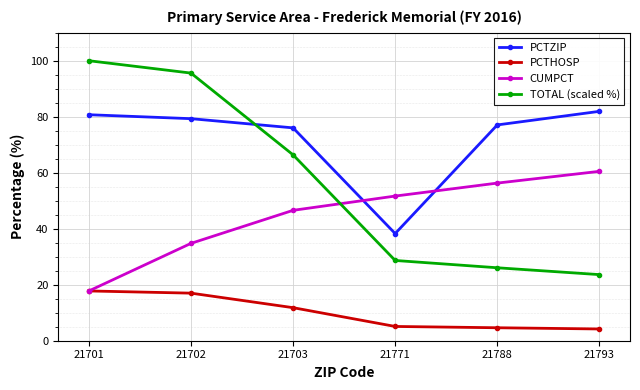

How many data points in CUMPCT are above 51?

3